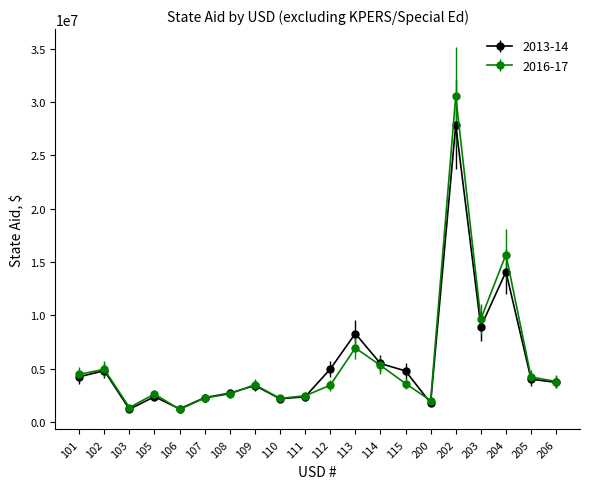

How many data points in 2016-17 are less than 3589460?

10